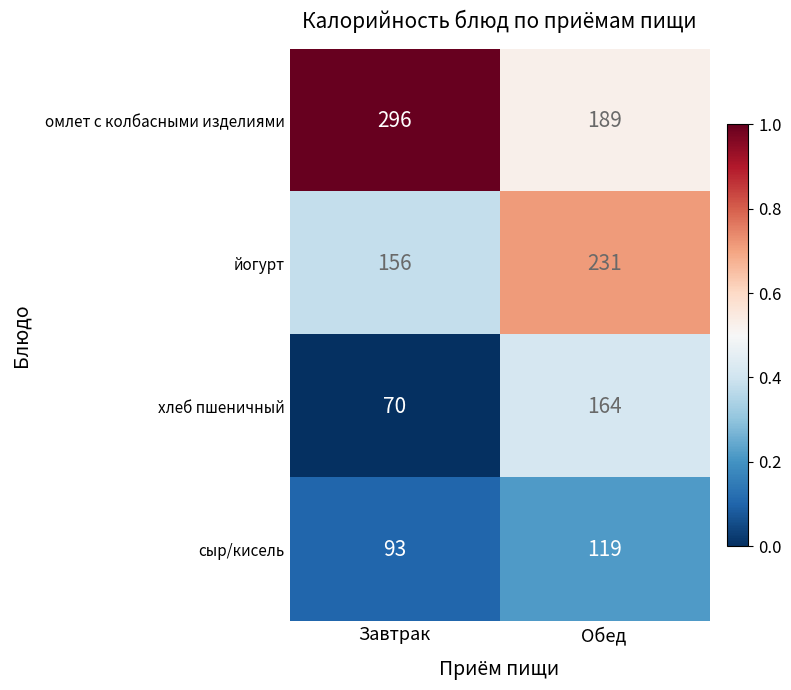

Read the сыр/кисель value at Завтрак, to the nearest 5.

95